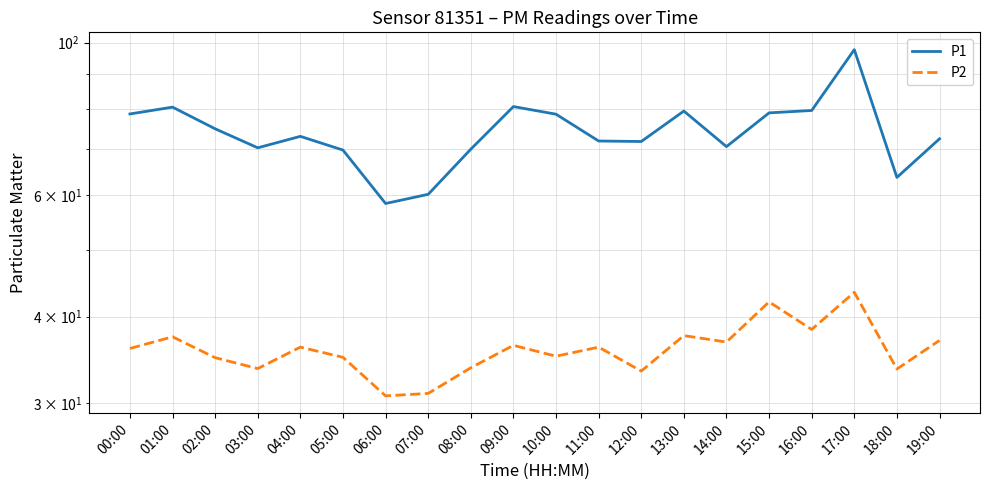

What position from the right is 04:00?

16